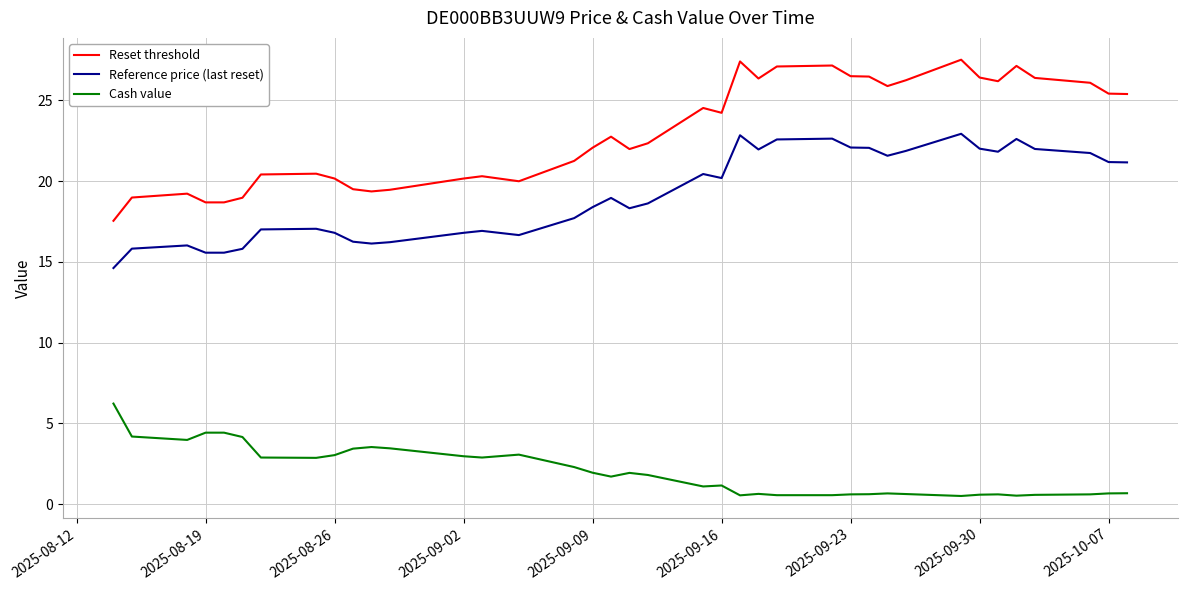

Does the chart display data point markers on the line(s)?

No